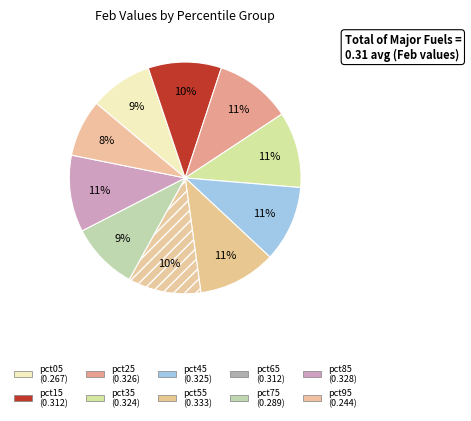

What is the change in value from pct65 to pct95?

-0.1